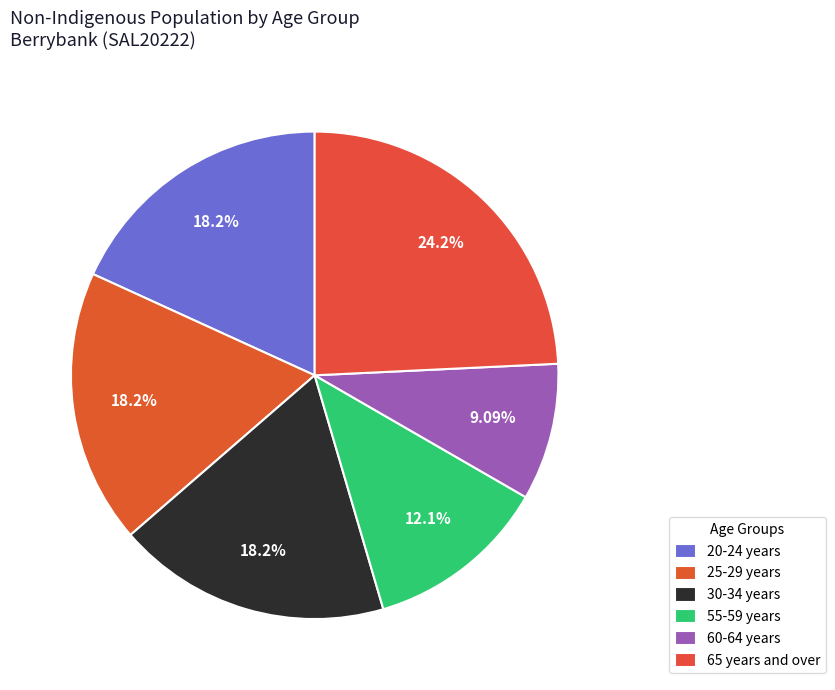

True or false: 60-64 years accounts for 21% of the total.

False